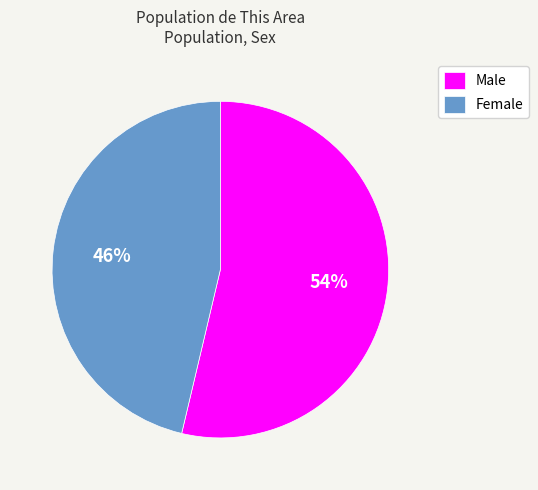

What percentage is the Female slice, to the nearest percent?

46%